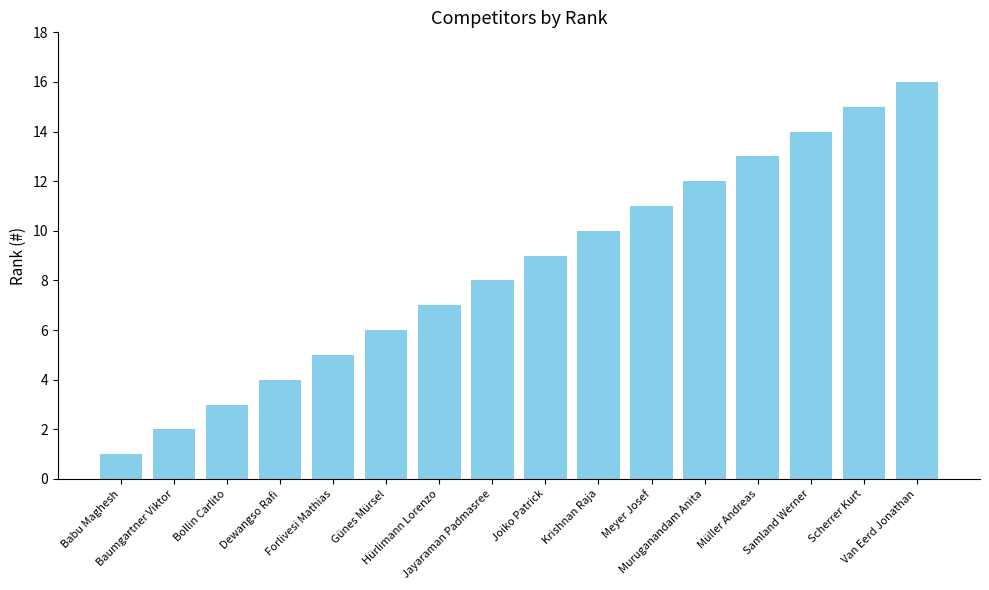

List the labels in order of value, smallest first.

Babu Maghesh, Baumgartner Viktor, Bollin Carlito, Dewangso Rafi, Forlivesi Mathias, Günes Mürsel, Hürlimann Lorenzo, Jayaraman Padmasree, Joiko Patrick, Krishnan Raja, Meyer Josef, Muruganandam Anita, Müller Andreas, Samland Werner, Scherrer Kurt, Van Eerd Jonathan